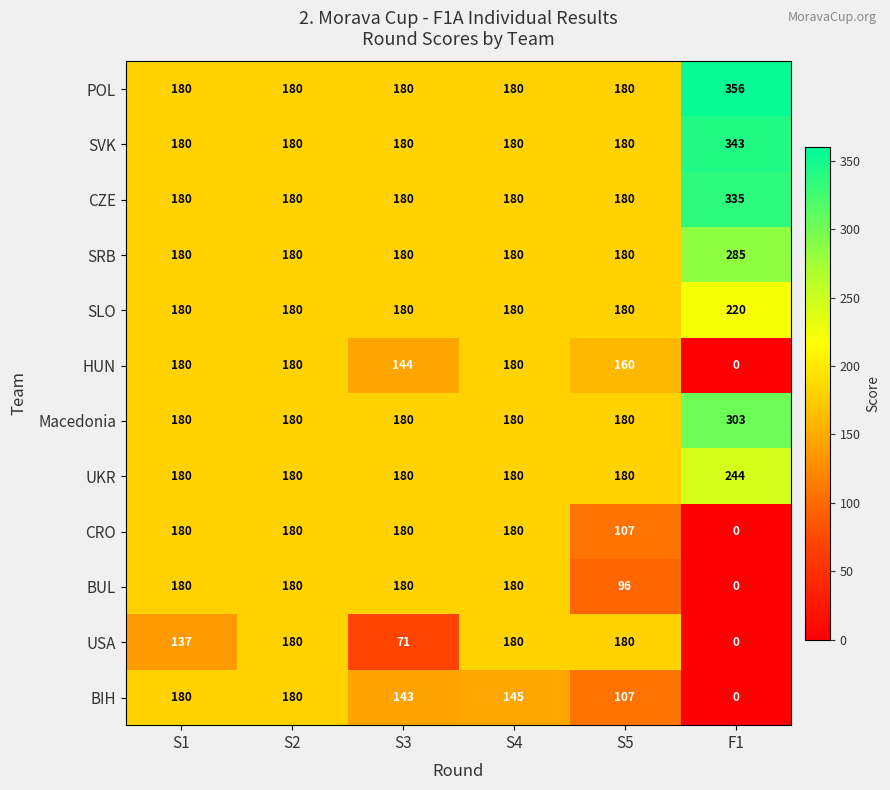

Which series has the largest total across all categories?

POL